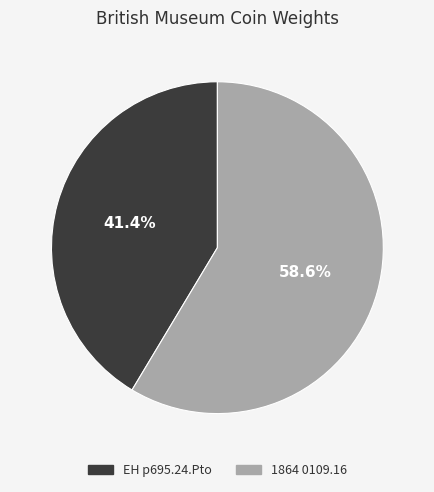

How many slices are in this pie chart?

2